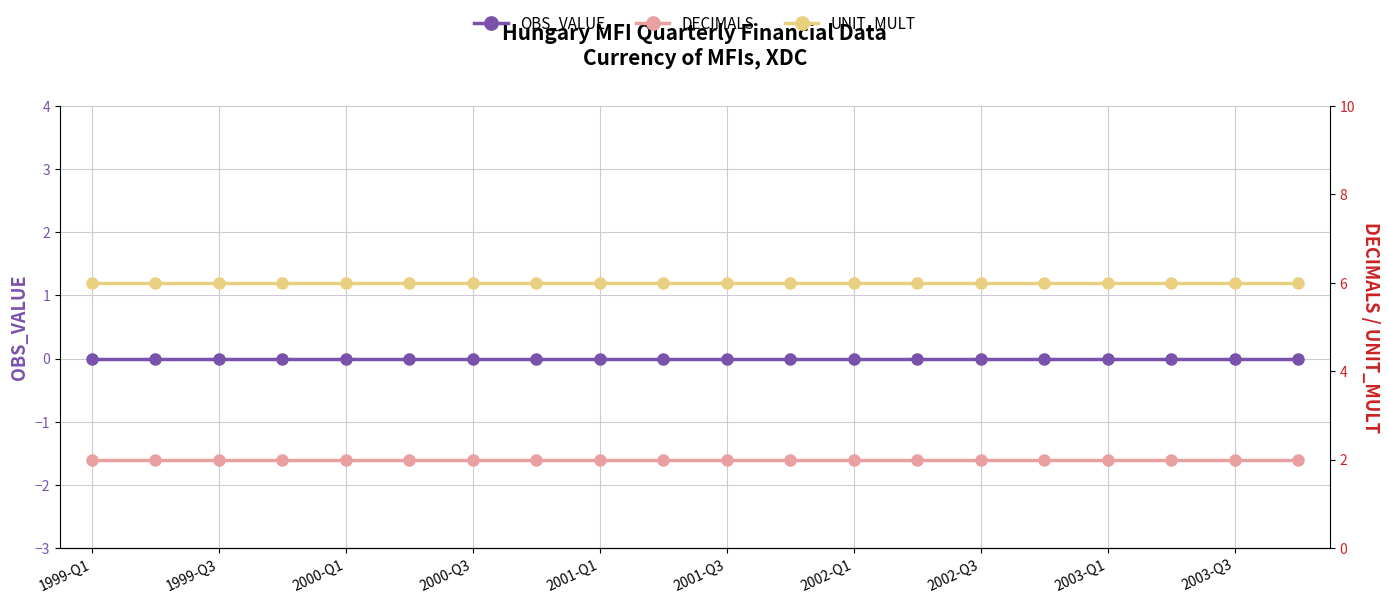

What is the sum of the UNIT_MULT values at 2002-Q3 and 2001-Q3?

12